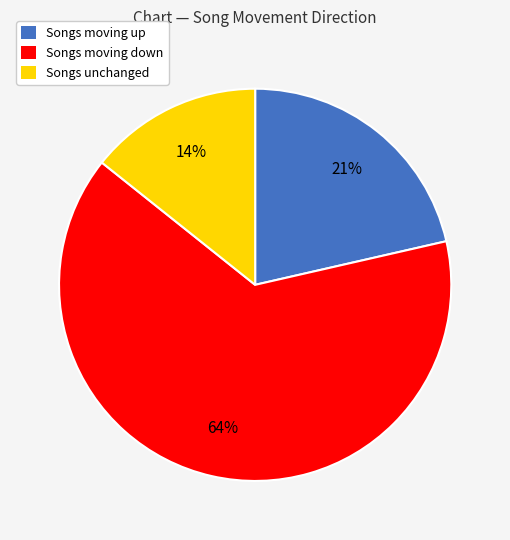

To the nearest percent, what is the combined percentage of Songs moving up and Songs moving down?

86%